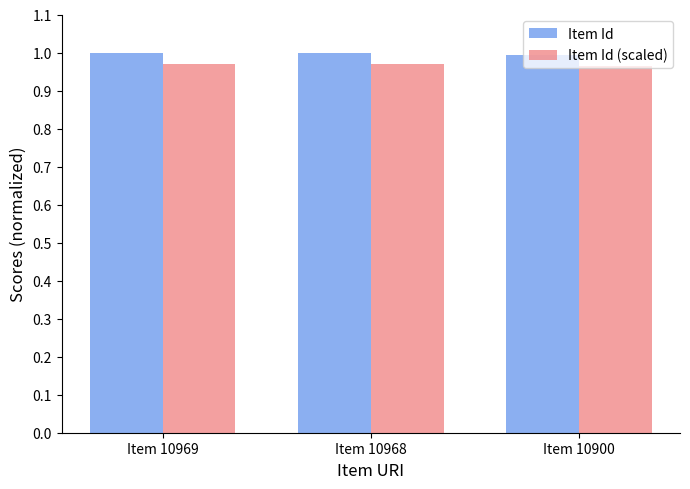

Is the value of Item Id at Item 10900 greater than the value of Item Id (scaled) at Item 10969?

Yes